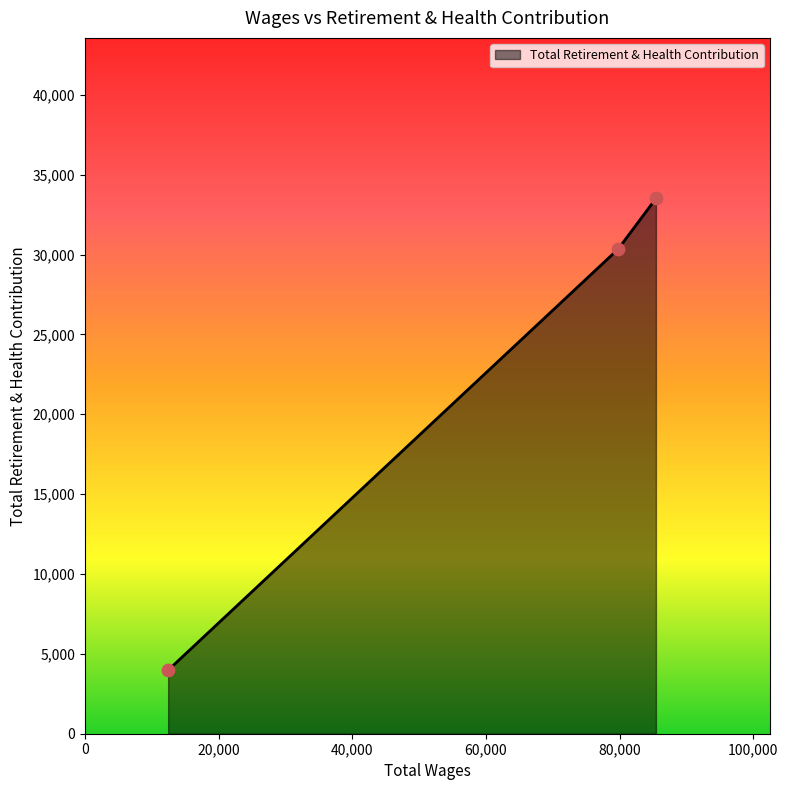

What is the difference between the maximum and second lowest values?

3177